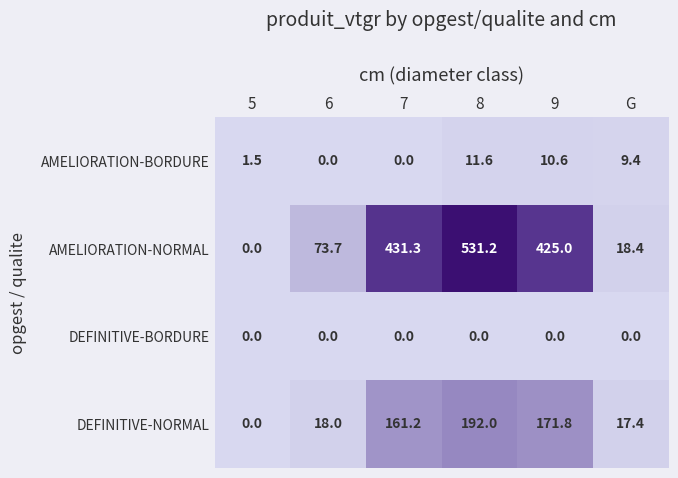

What is the sum of all AMELIORATION-BORDURE values?

33.1